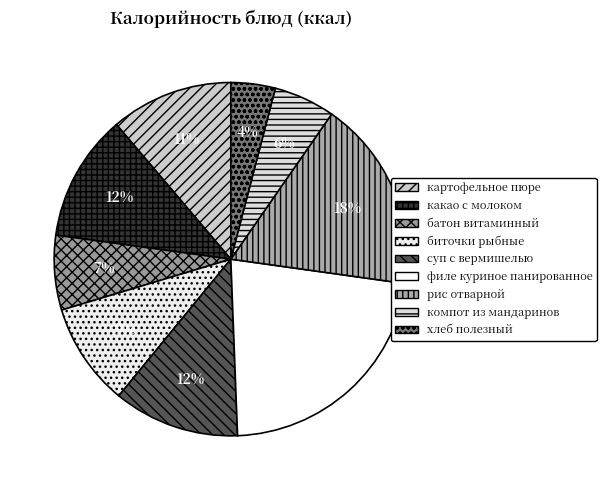

Do филе куриное панированное and батон витаминный together represent more than half of the pie?

No